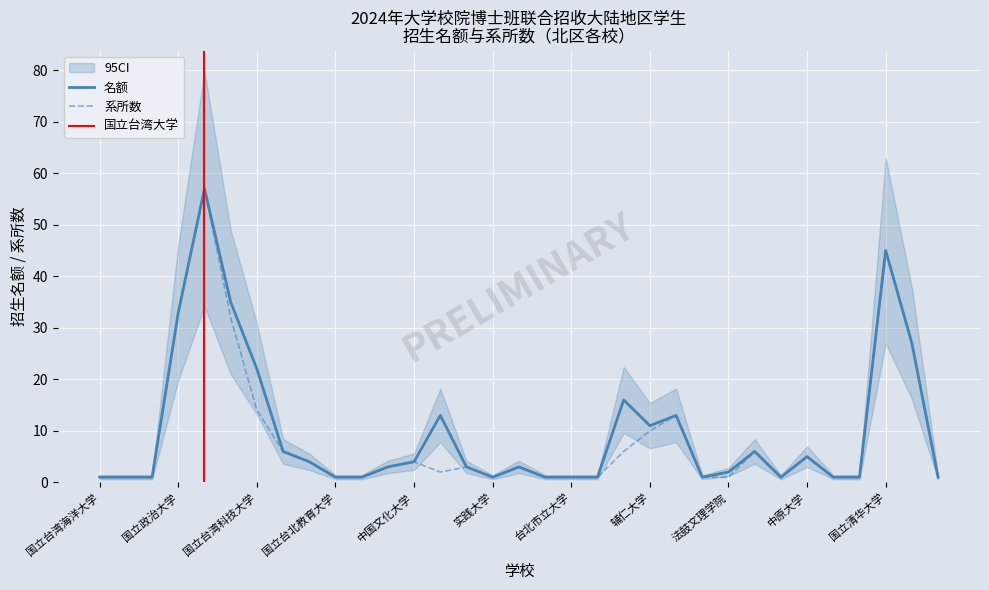

Does the chart display data point markers on the line(s)?

No